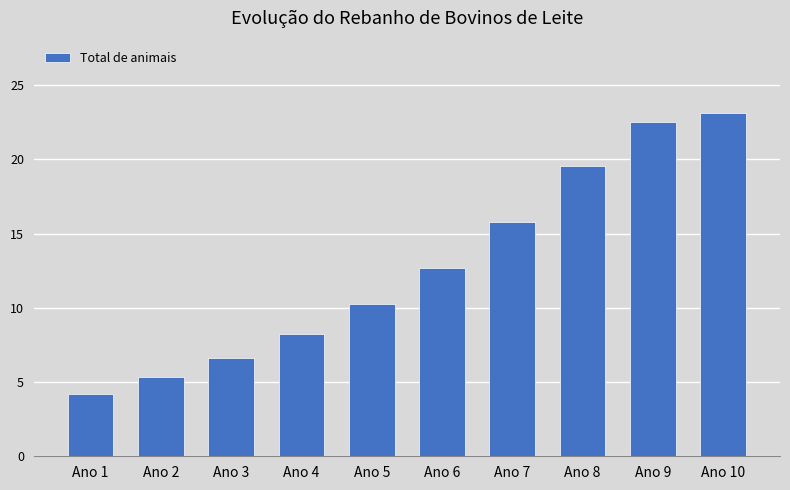

Reading right to left, transcribe all the data shown in this chart.

23.1	22.6	19.5	15.8	12.7	10.2	8.2	6.6	5.3	4.2